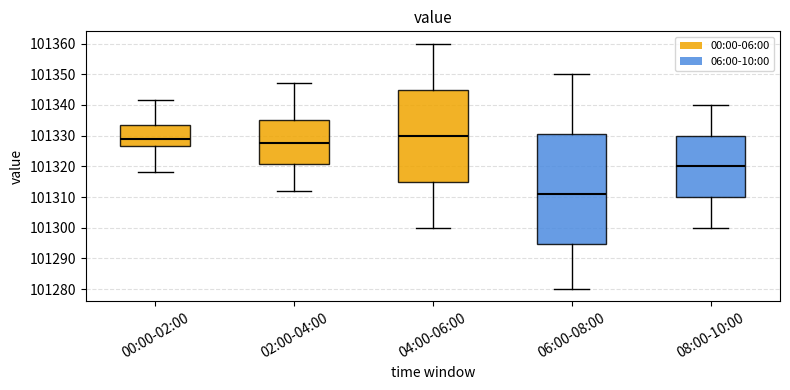

Which box's median line is the highest?

04:00-06:00